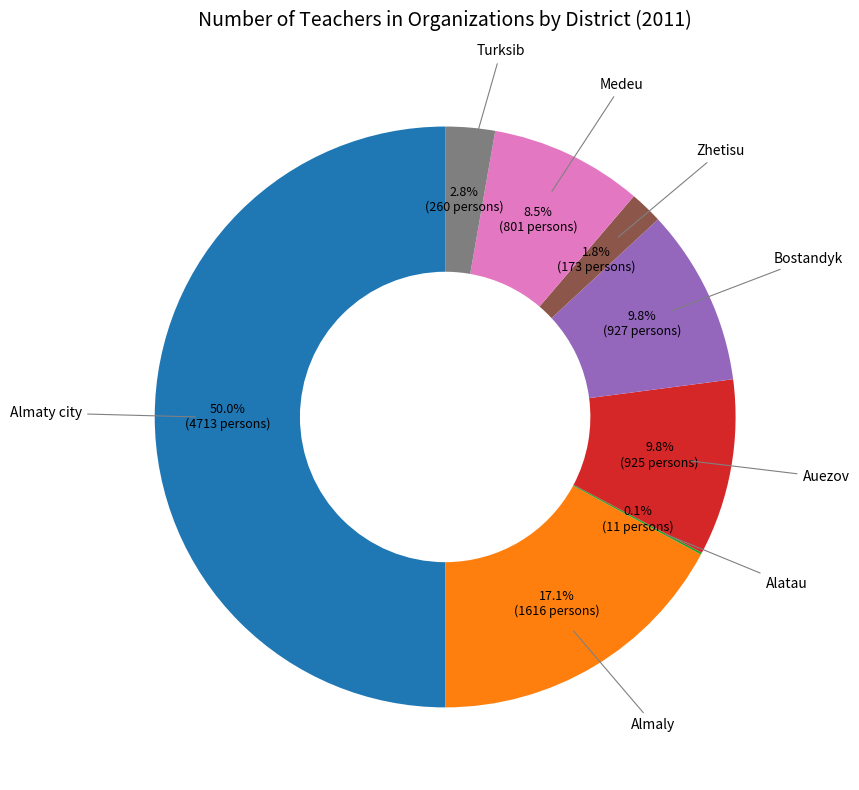

Is there a majority slice in this chart?

No